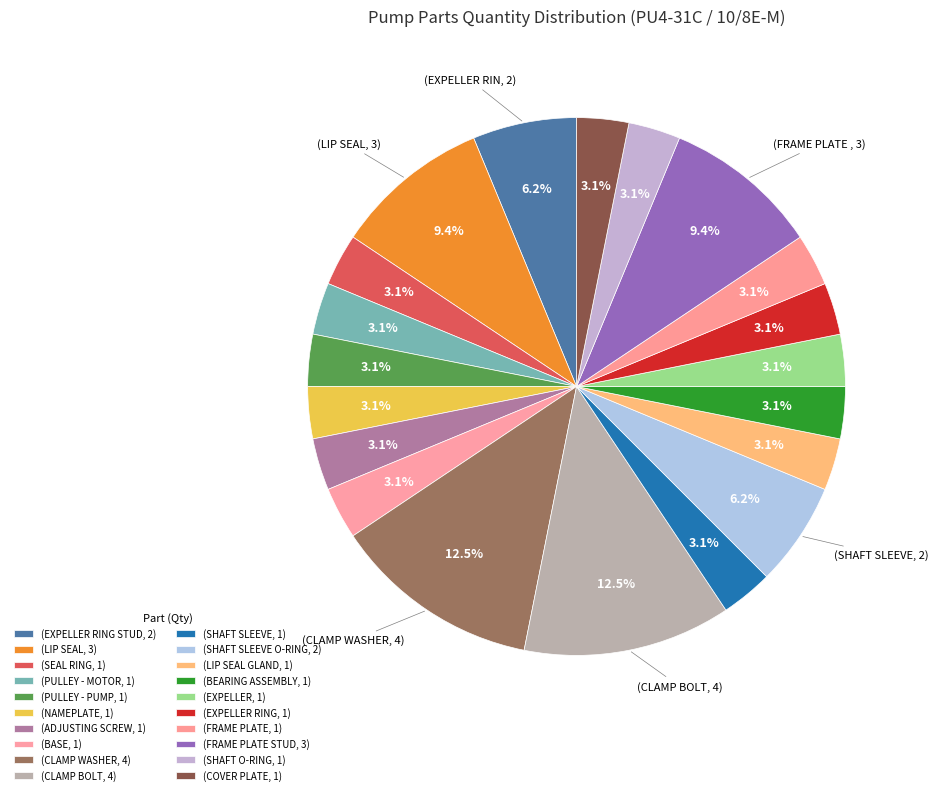

Which category has the biggest portion of the pie?

CLAMP WASHER